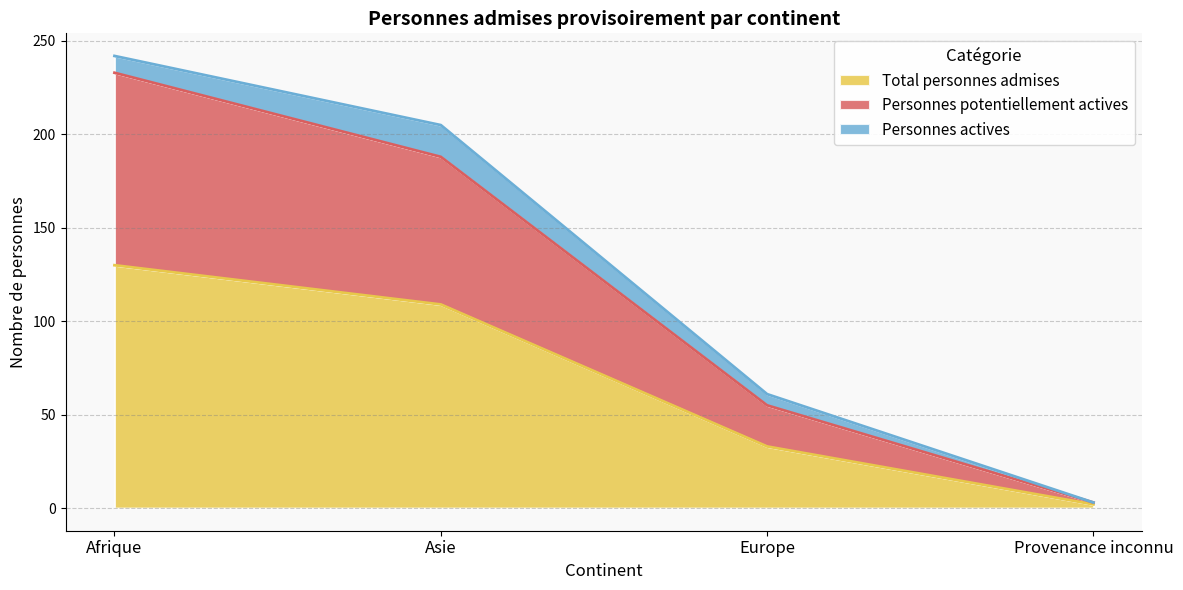

What position from the right is Europe?

2